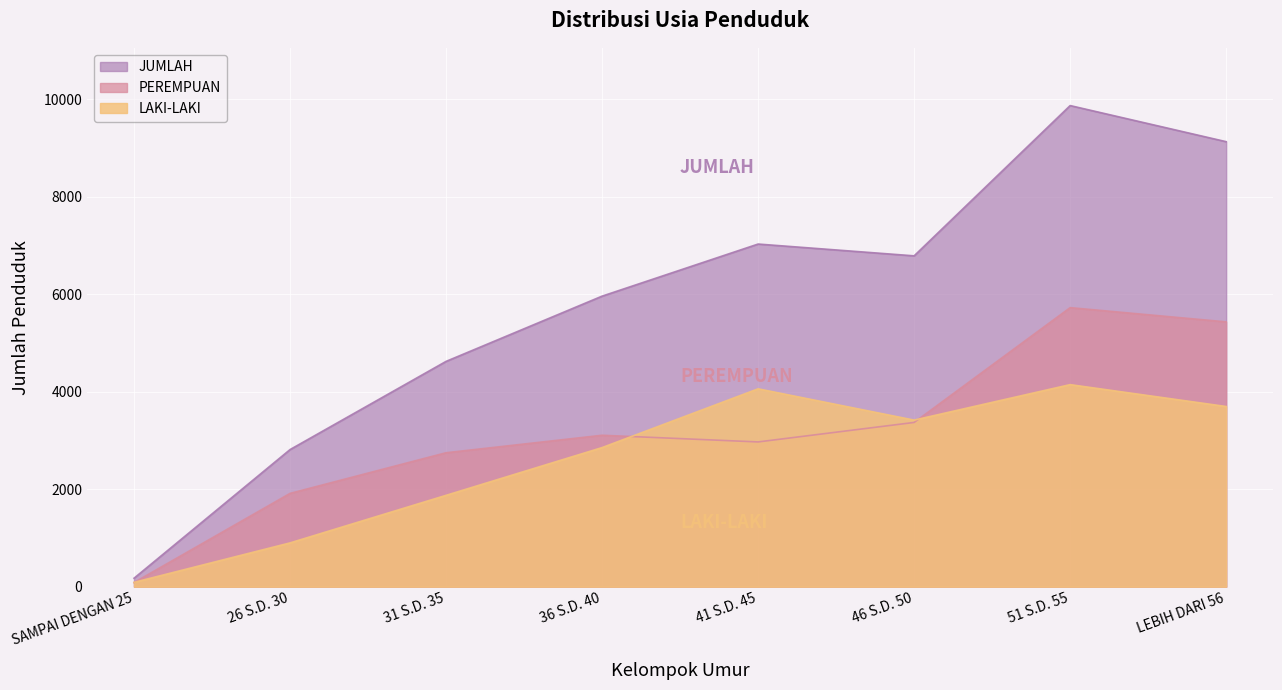

At which label does LAKI-LAKI first exceed 3419?

41 S.D. 45